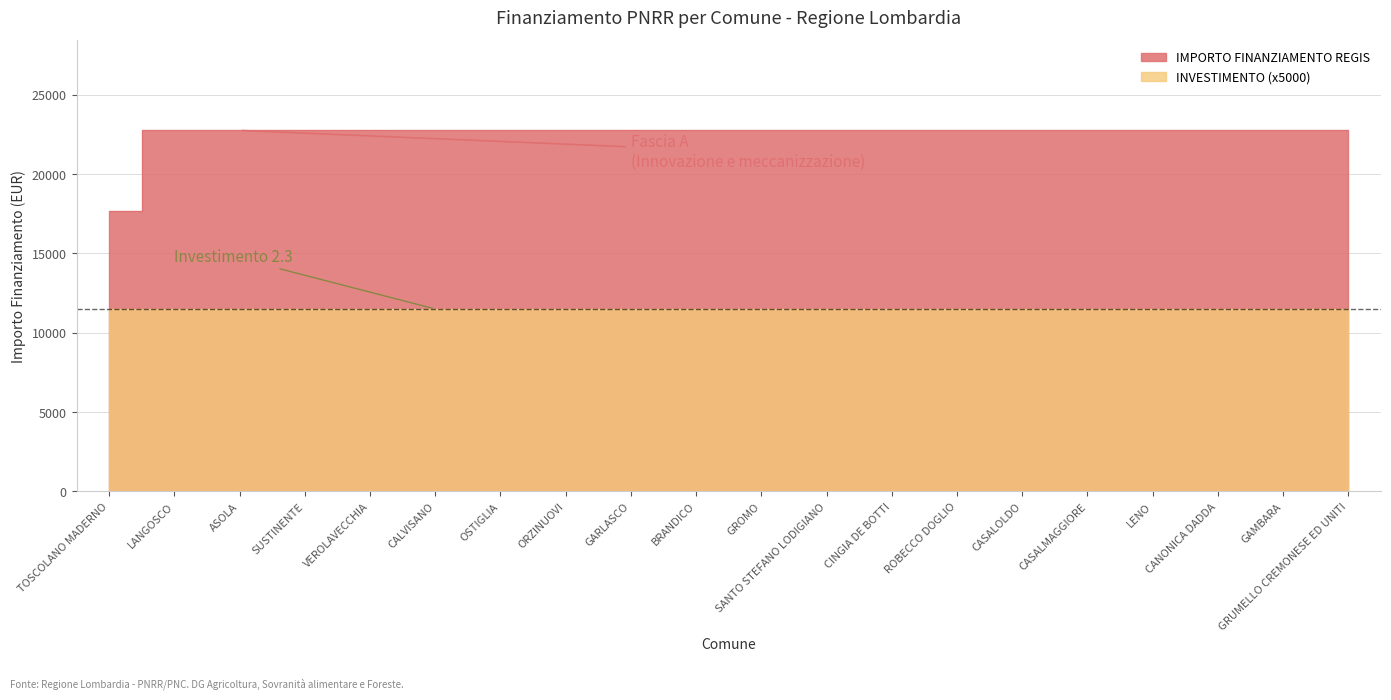

Where is the data nearest to the value 20212?

TOSCOLANO MADERNO